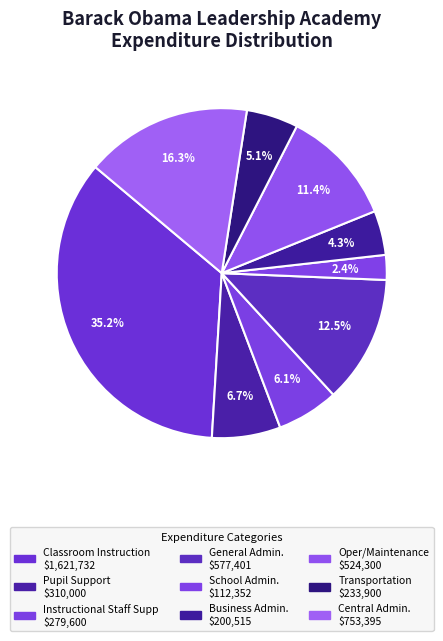

Does General Admin. represent more than half of the total?

No